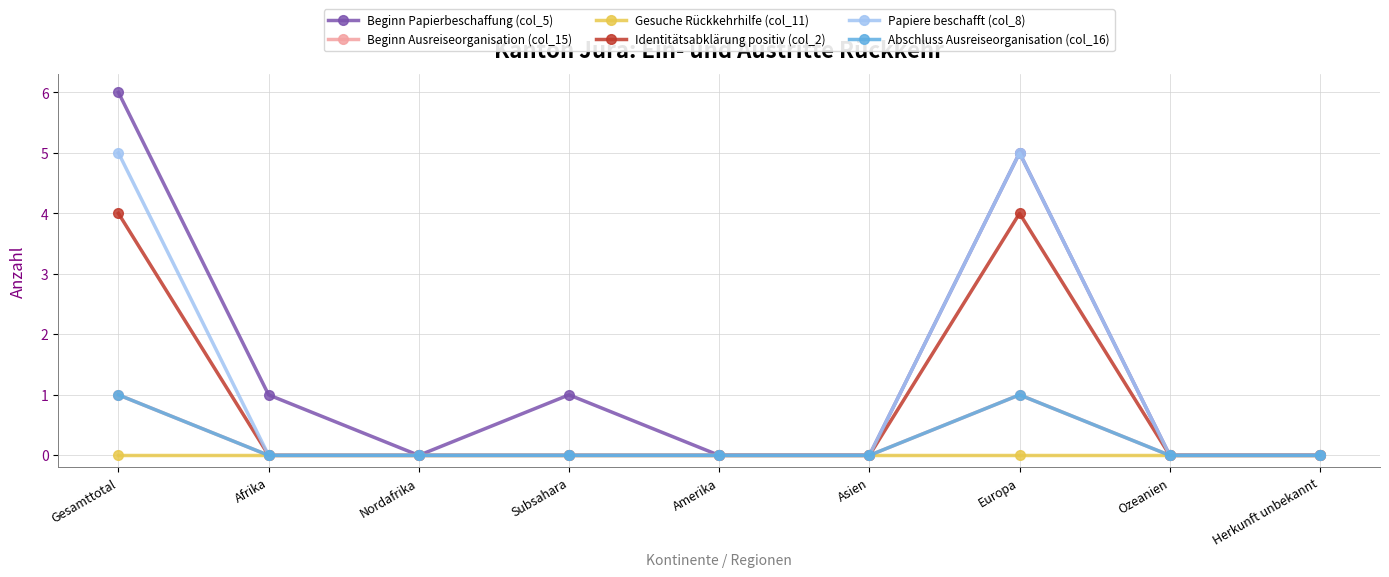

Which has a higher value, Herkunft unbekannt or Subsahara?

Subsahara